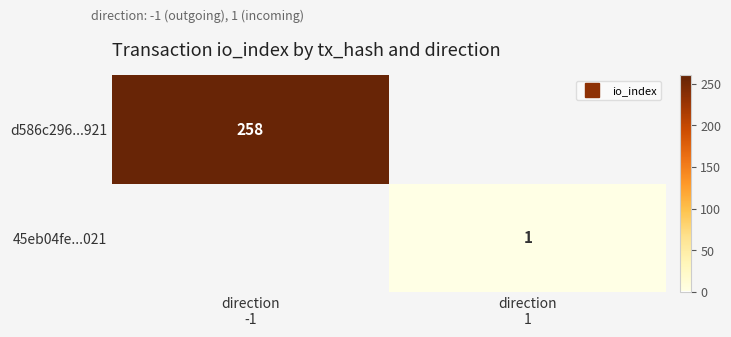

List the series in order of their overall mean, lowest first.

45eb04fe...021, d586c296...921